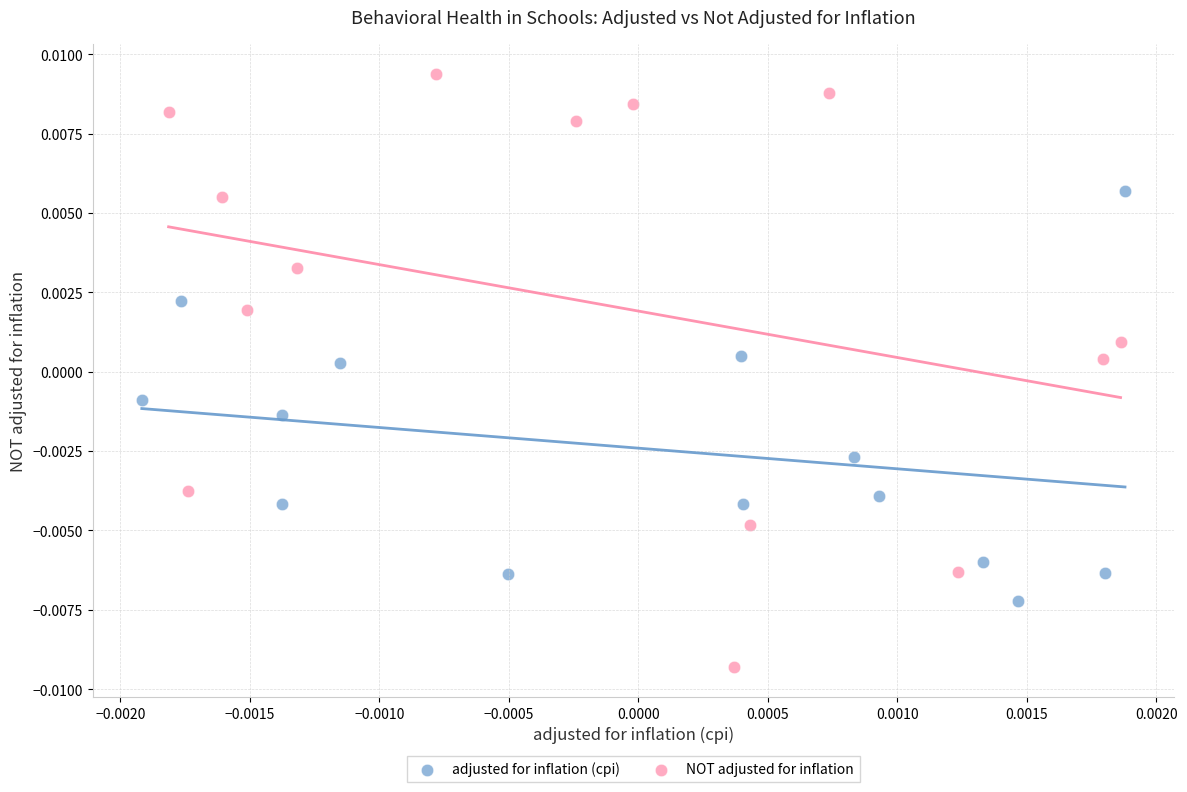

Which series reaches the maximum Y coordinate?

NOT adjusted for inflation